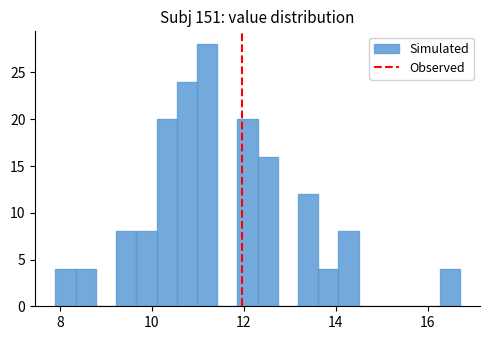

Read against the x-axis, roughly where is the centre of the tallest bar?

11.2